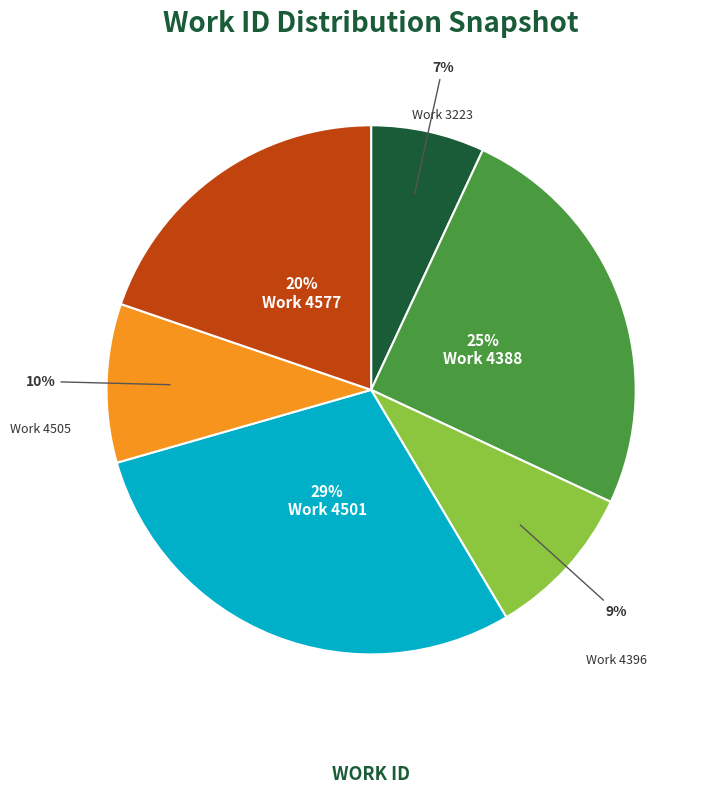

To the nearest percent, what is the average slice percentage?

17%